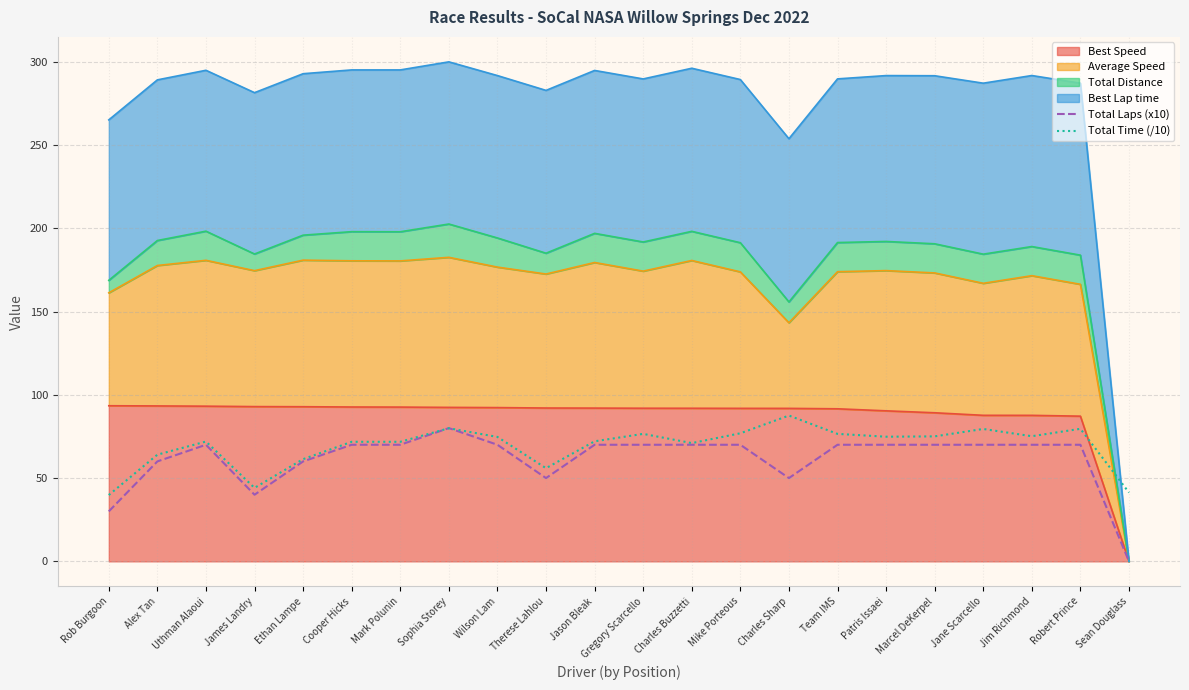

At which category does Total Time (/10) reach its first local valley?

James Landry